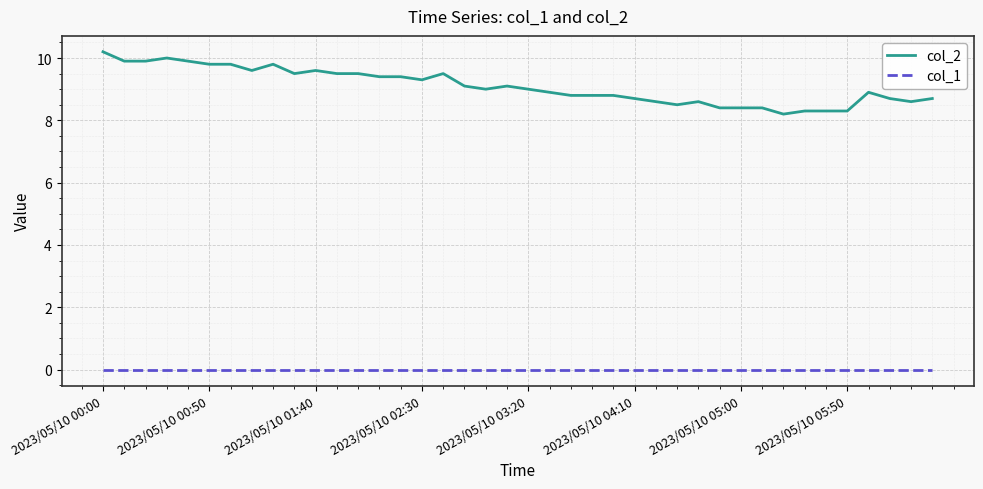

True or false: col_2 and col_1 intersect in this chart.

False